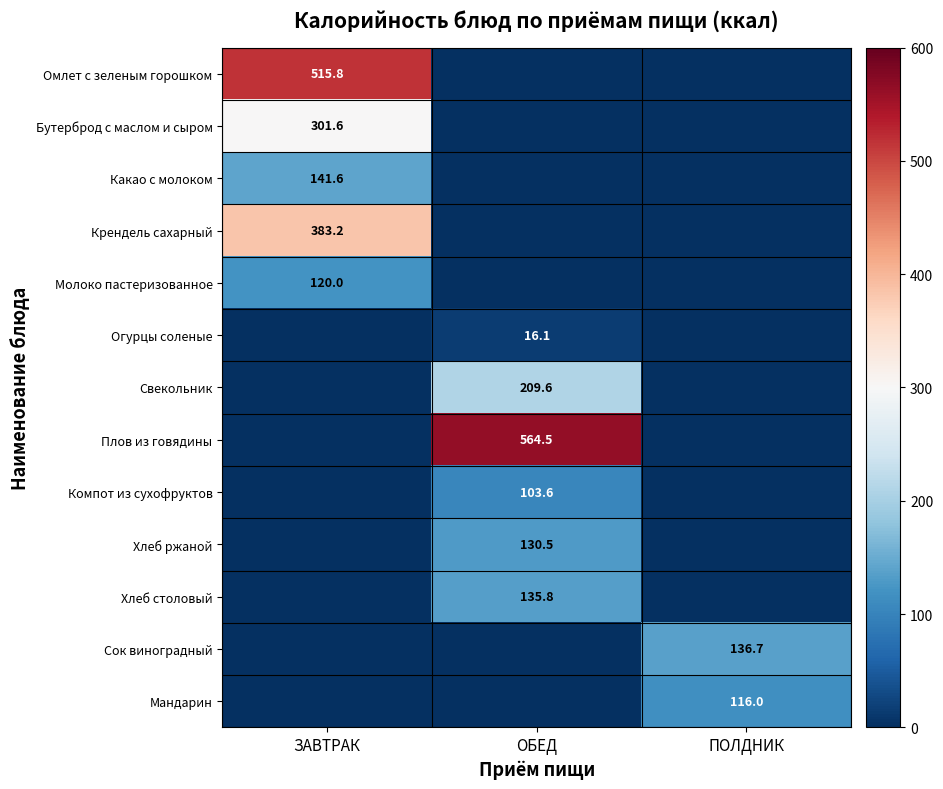

True or false: Крендель сахарный has a value of 383.2 at ЗАВТРАК.

True